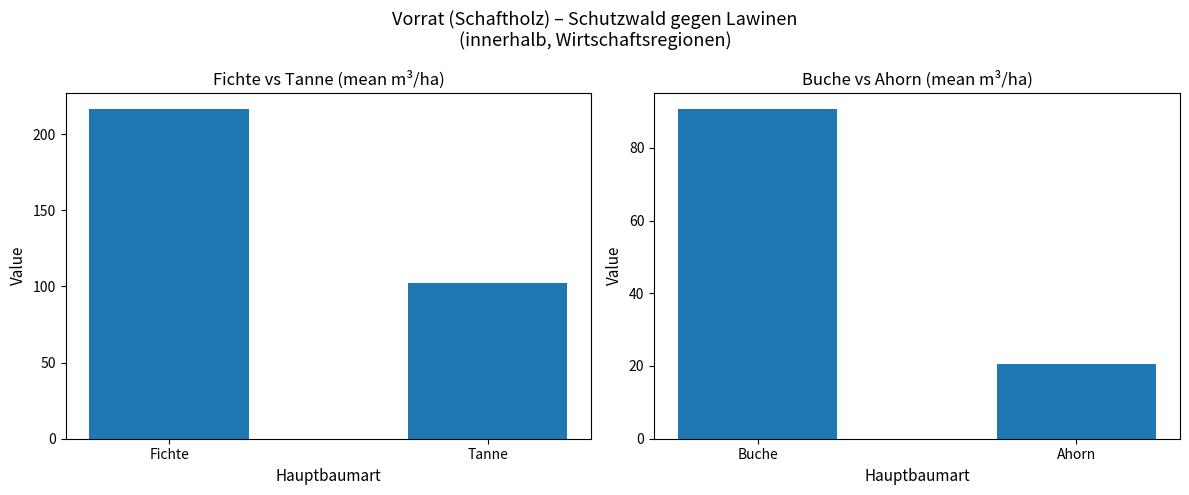

What is the average value?

55.6